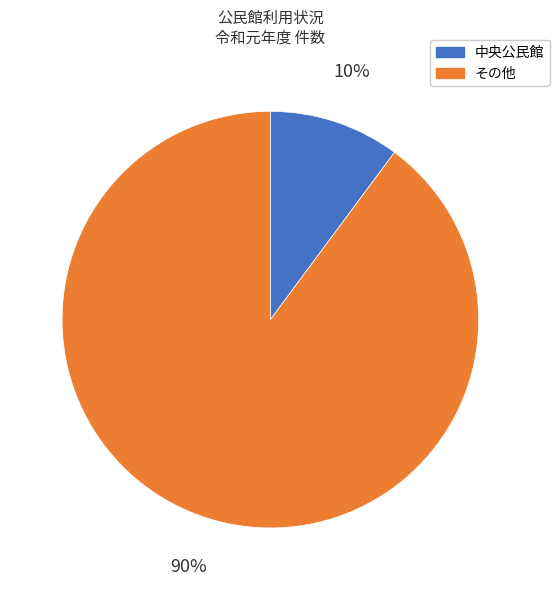

To the nearest percent, what is the average slice percentage?

50%